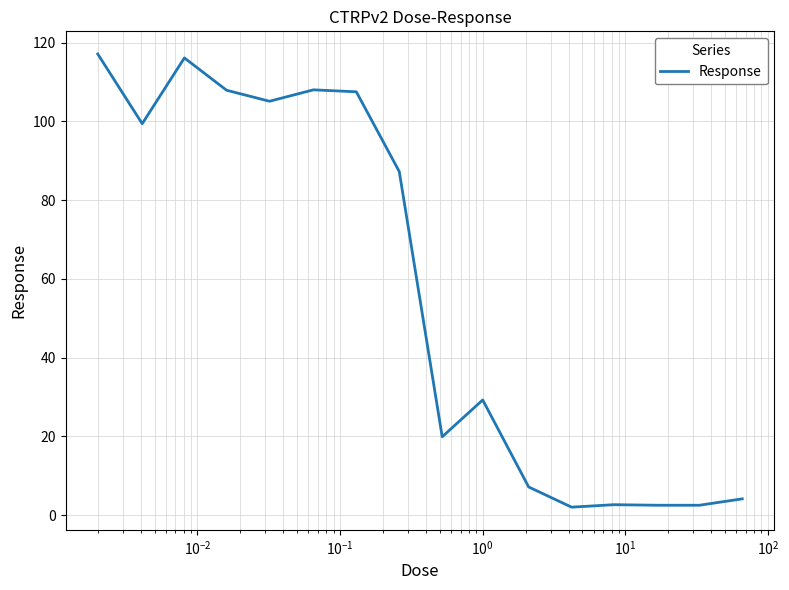

What is the greatest value displayed?

117.1